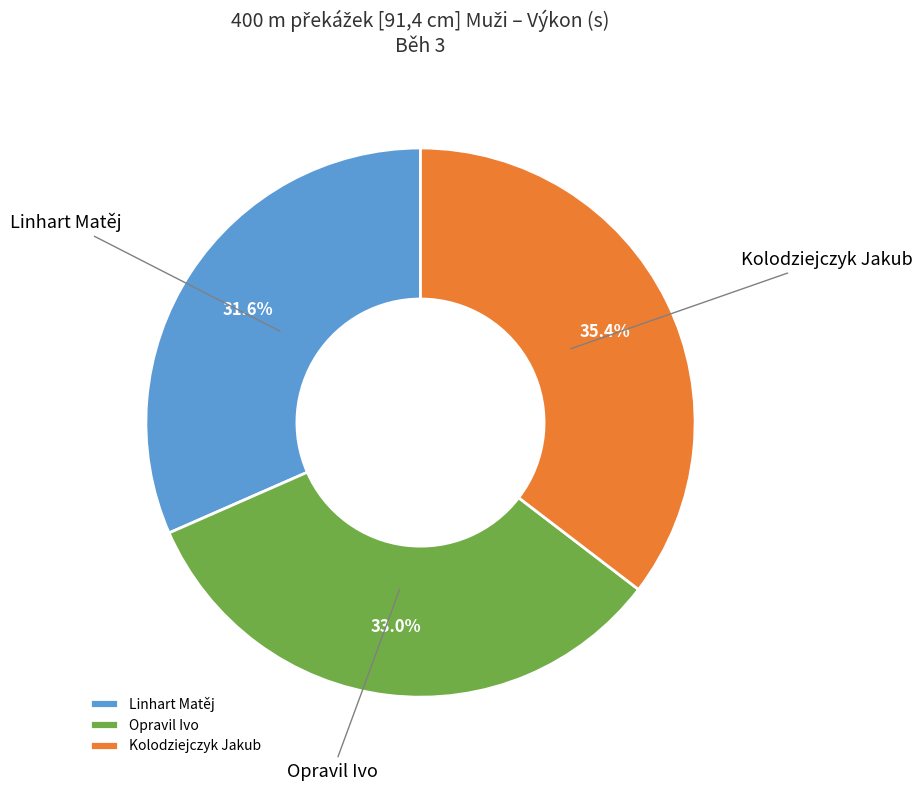

True or false: Opravil Ivo accounts for 22% of the total.

False